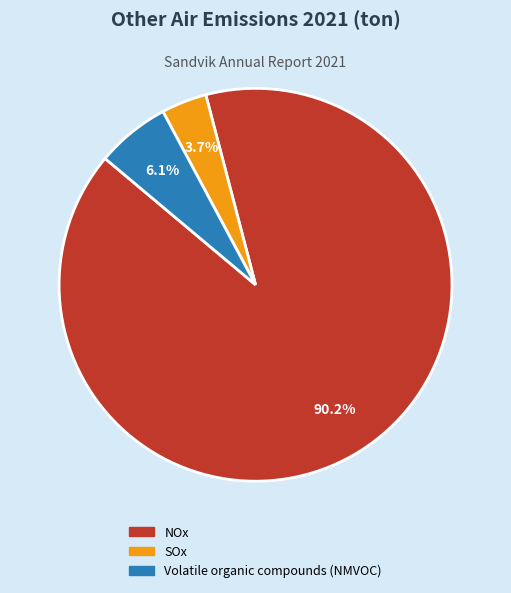

What percentage is NOT represented by SOx?

96.3%